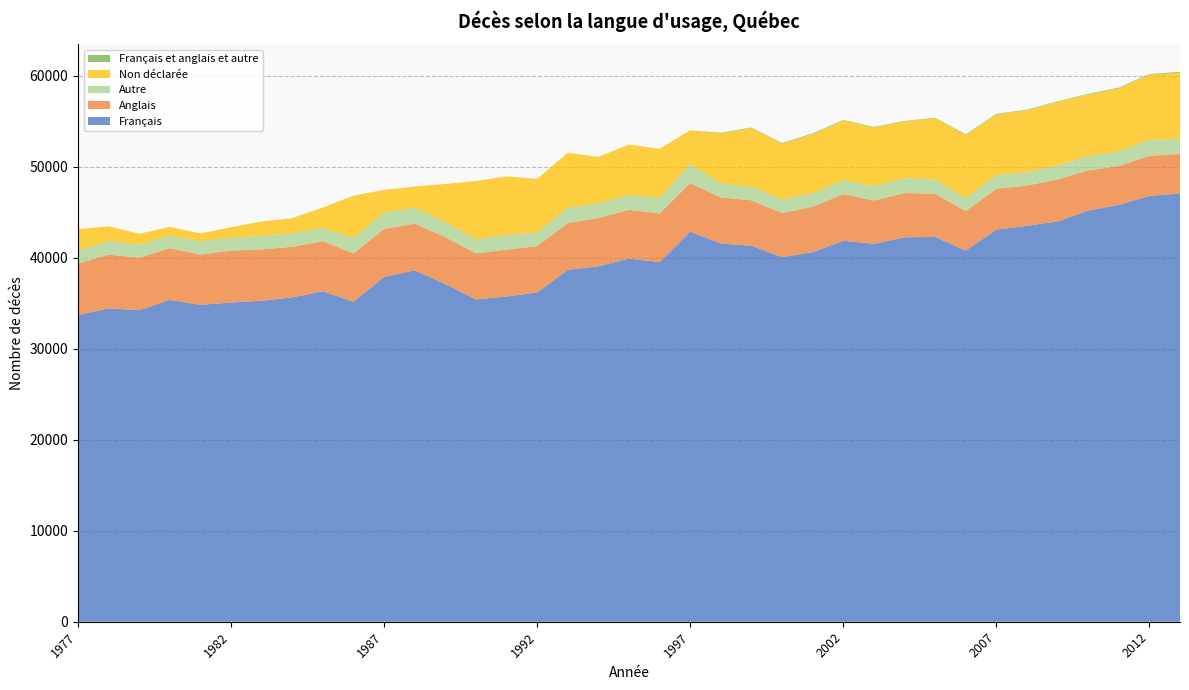

Reading left to right, extract all data points from this chart.

Français: 33691	34420	34224	35340	34813	35063	35257	35628	36307	35144	37865	38601	37093	35401	35723	36174	38645	39049	39889	39500	42857	41542	41300	40051	40592	41859	41507	42228	42269	40771	43070	43495	43960	45162	45785	46783	47045
Anglais: 5646	5904	5766	5688	5527	5700	5648	5556	5486	5319	5286	5128	5159	5059	5154	5080	5139	5301	5364	5349	5326	5063	4992	4840	5002	5123	4764	4864	4742	4341	4487	4420	4624	4411	4271	4399	4343
Autre: 1405	1539	1418	1388	1457	1447	1485	1504	1454	1679	1801	1748	1639	1543	1611	1510	1700	1616	1612	1694	2113	1522	1491	1497	1510	1532	1577	1616	1562	1448	1505	1465	1544	1575	1601	1754	1662
Non déclarée: 2381	1572	1206	953	854	1125	1579	1646	2255	4661	2488	2323	4195	6410	6433	5883	6025	5100	5553	5412	3688	5513	6449	6125	6466	6547	6460	6252	6743	6909	6667	6798	6992	6775	6943	7156	7266
Français et anglais et autre: 0	0	0	0	0	0	0	0	0	0	0	0	0	0	0	0	0	0	0	0	0	66	53	66	73	52	44	44	47	62	66	62	46	58	66	65	86